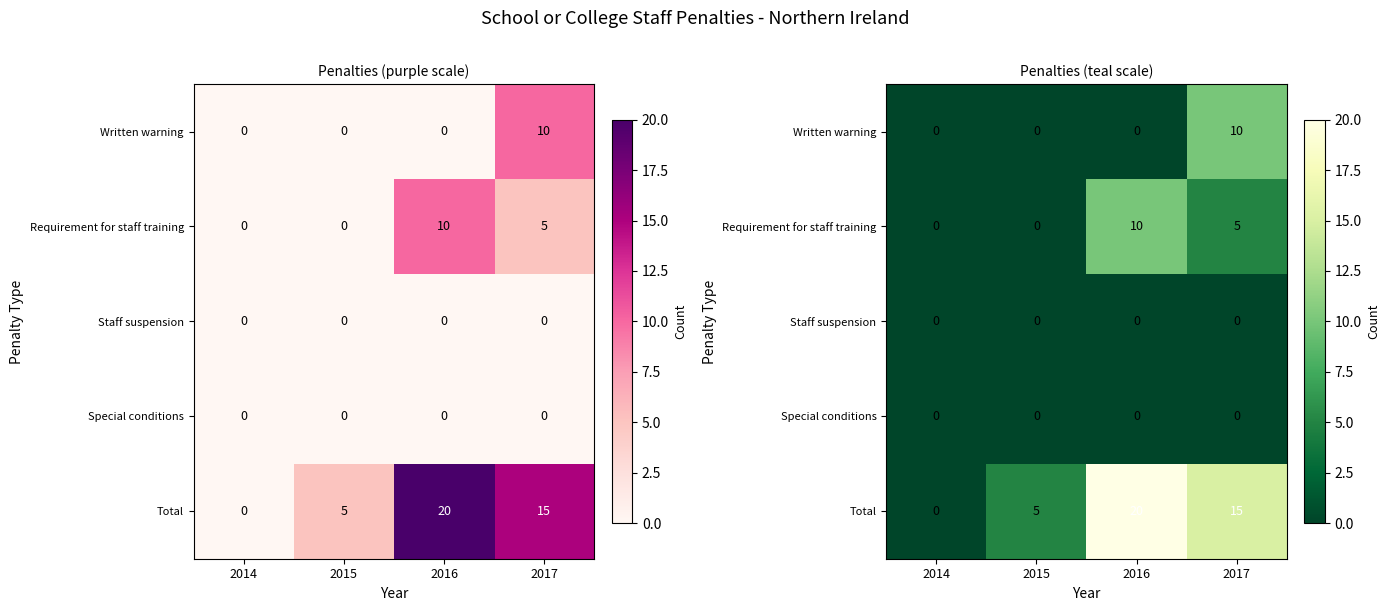

What is the sum of all Total values?

40